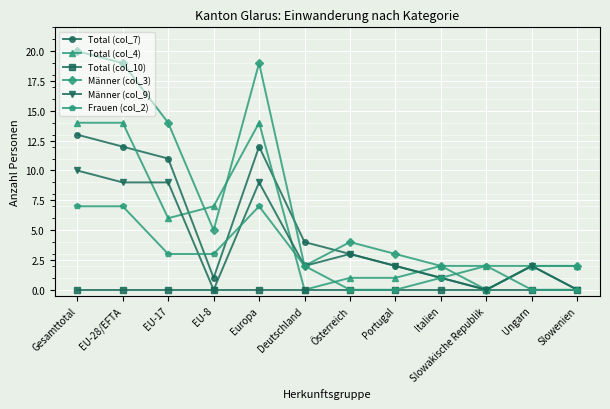

Count the number of categories in the chart.

12